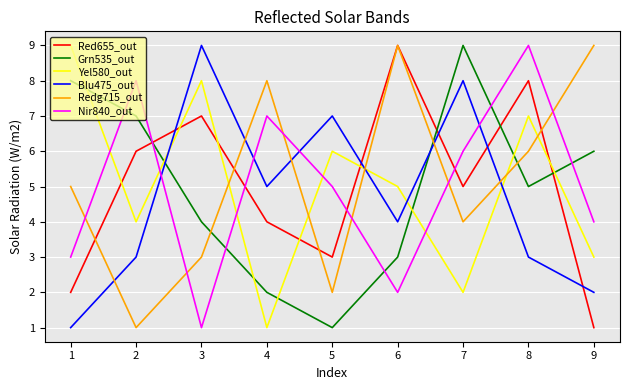

Reading left to right, transcribe all the data shown in this chart.

Red655_out: 2	6	7	4	3	9	5	8	1
Grn535_out: 8	7	4	2	1	3	9	5	6
Yel580_out: 9	4	8	1	6	5	2	7	3
Blu475_out: 1	3	9	5	7	4	8	3	2
Redg715_out: 5	1	3	8	2	9	4	6	9
Nir840_out: 3	8	1	7	5	2	6	9	4